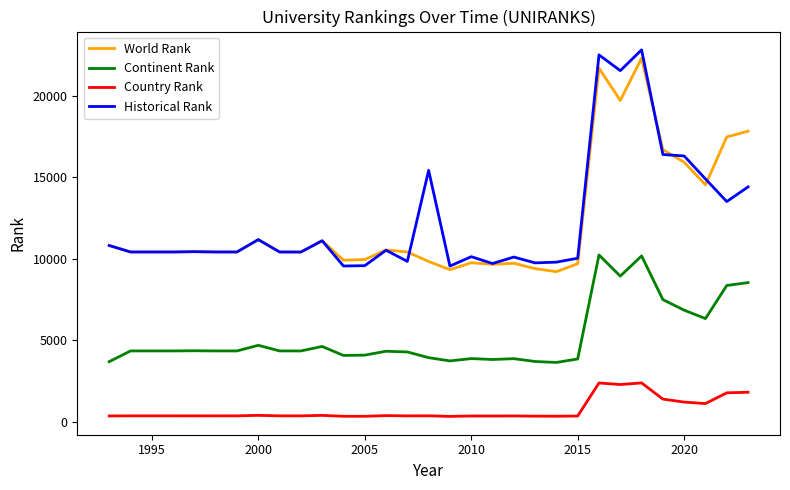

Which series has the widest spread of values?

Historical Rank